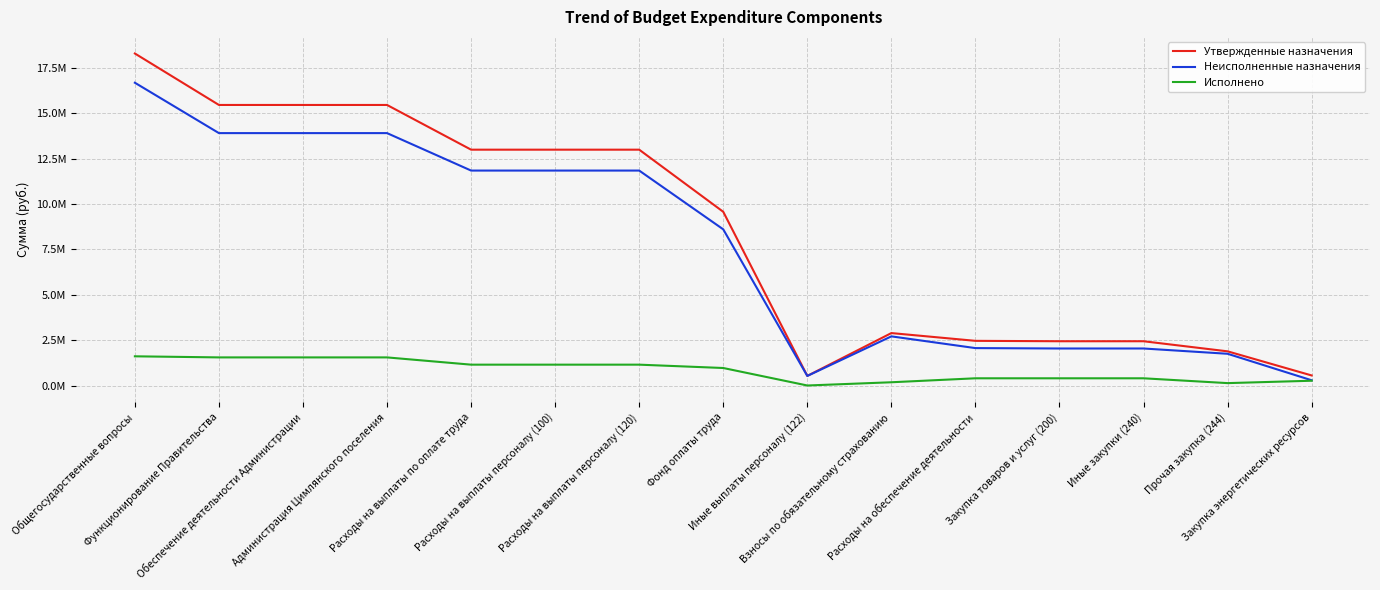

What is the average value of the Утвержденные назначения series?

8431060.0